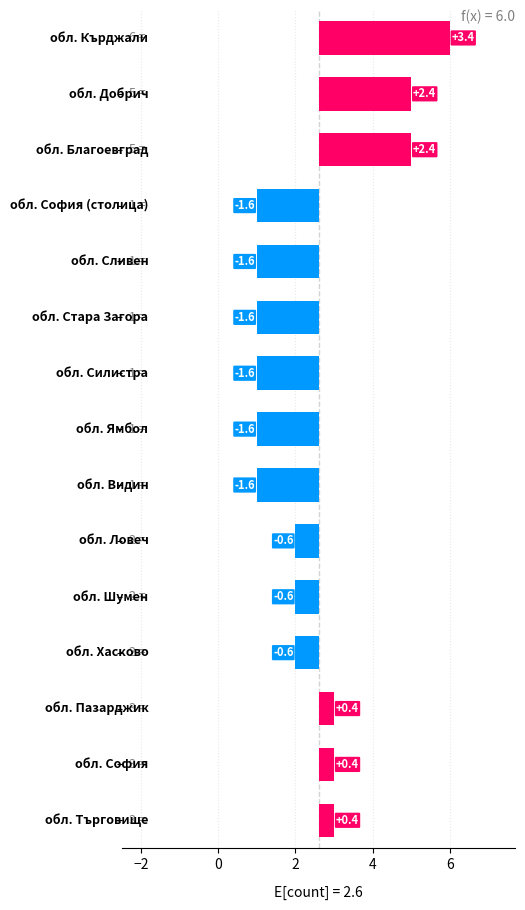

The value at 6 is -0.8. True or false?

False